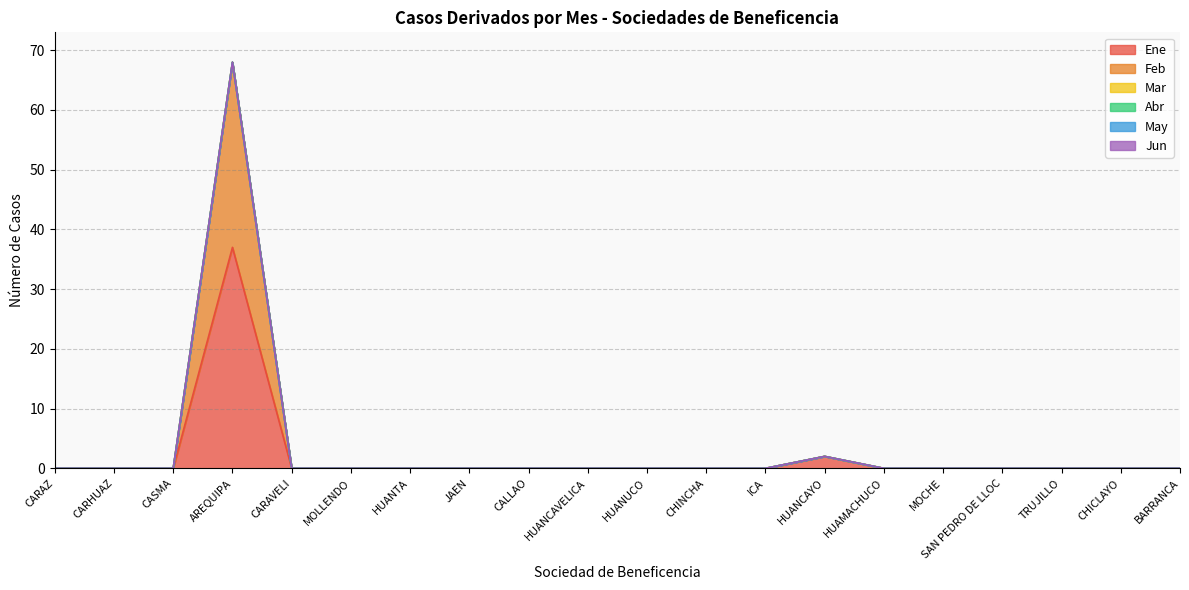

Reading left to right, list all the values displayed in this chart.

Ene: CARAZ=0	CARHUAZ=0	CASMA=0	AREQUIPA=37	CARAVELI=0	MOLLENDO=0	HUANTA=0	JAEN=0	CALLAO=0	HUANCAVELICA=0	HUANUCO=0	CHINCHA=0	ICA=0	HUANCAYO=2	HUAMACHUCO=0	MOCHE=0	SAN PEDRO DE LLOC=0	TRUJILLO=0	CHICLAYO=0	BARRANCA=0
Feb: CARAZ=0	CARHUAZ=0	CASMA=0	AREQUIPA=31	CARAVELI=0	MOLLENDO=0	HUANTA=0	JAEN=0	CALLAO=0	HUANCAVELICA=0	HUANUCO=0	CHINCHA=0	ICA=0	HUANCAYO=0	HUAMACHUCO=0	MOCHE=0	SAN PEDRO DE LLOC=0	TRUJILLO=0	CHICLAYO=0	BARRANCA=0
Mar: CARAZ=0	CARHUAZ=0	CASMA=0	AREQUIPA=0	CARAVELI=0	MOLLENDO=0	HUANTA=0	JAEN=0	CALLAO=0	HUANCAVELICA=0	HUANUCO=0	CHINCHA=0	ICA=0	HUANCAYO=0	HUAMACHUCO=0	MOCHE=0	SAN PEDRO DE LLOC=0	TRUJILLO=0	CHICLAYO=0	BARRANCA=0
Abr: CARAZ=0	CARHUAZ=0	CASMA=0	AREQUIPA=0	CARAVELI=0	MOLLENDO=0	HUANTA=0	JAEN=0	CALLAO=0	HUANCAVELICA=0	HUANUCO=0	CHINCHA=0	ICA=0	HUANCAYO=0	HUAMACHUCO=0	MOCHE=0	SAN PEDRO DE LLOC=0	TRUJILLO=0	CHICLAYO=0	BARRANCA=0
May: CARAZ=0	CARHUAZ=0	CASMA=0	AREQUIPA=0	CARAVELI=0	MOLLENDO=0	HUANTA=0	JAEN=0	CALLAO=0	HUANCAVELICA=0	HUANUCO=0	CHINCHA=0	ICA=0	HUANCAYO=0	HUAMACHUCO=0	MOCHE=0	SAN PEDRO DE LLOC=0	TRUJILLO=0	CHICLAYO=0	BARRANCA=0
Jun: CARAZ=0	CARHUAZ=0	CASMA=0	AREQUIPA=0	CARAVELI=0	MOLLENDO=0	HUANTA=0	JAEN=0	CALLAO=0	HUANCAVELICA=0	HUANUCO=0	CHINCHA=0	ICA=0	HUANCAYO=0	HUAMACHUCO=0	MOCHE=0	SAN PEDRO DE LLOC=0	TRUJILLO=0	CHICLAYO=0	BARRANCA=0